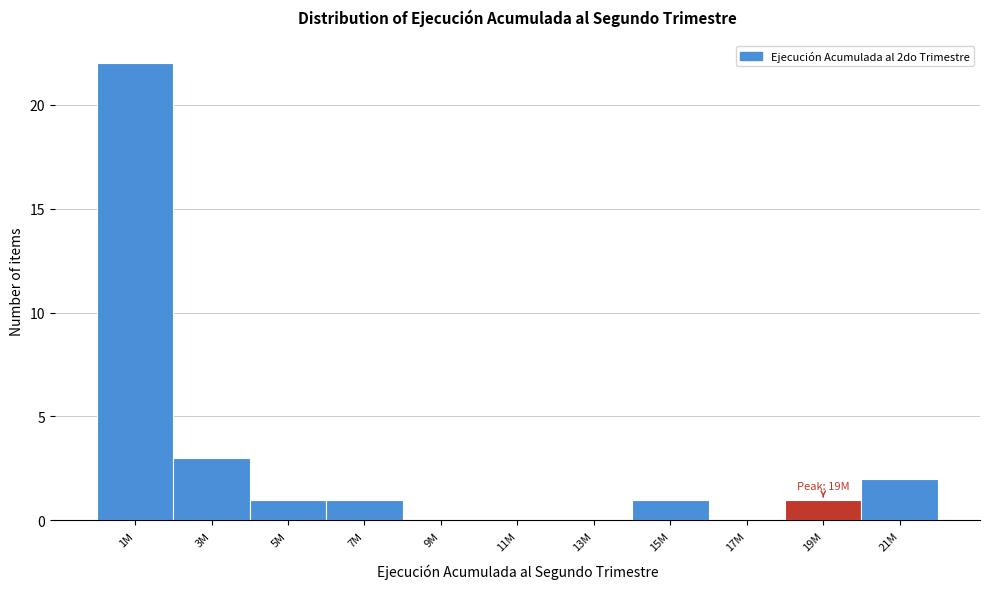

Reading right to left, transcribe all the data shown in this chart.

21M=2	19M=1	17M=0	15M=1	13M=0	11M=0	9M=0	7M=1	5M=1	3M=3	1M=22